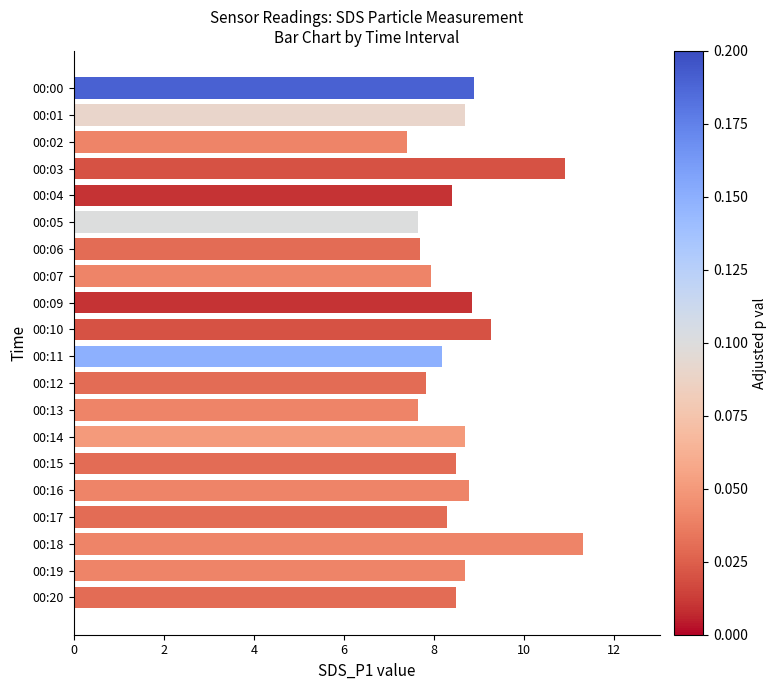

True or false: the data shows 4.1 at 00:19.

False